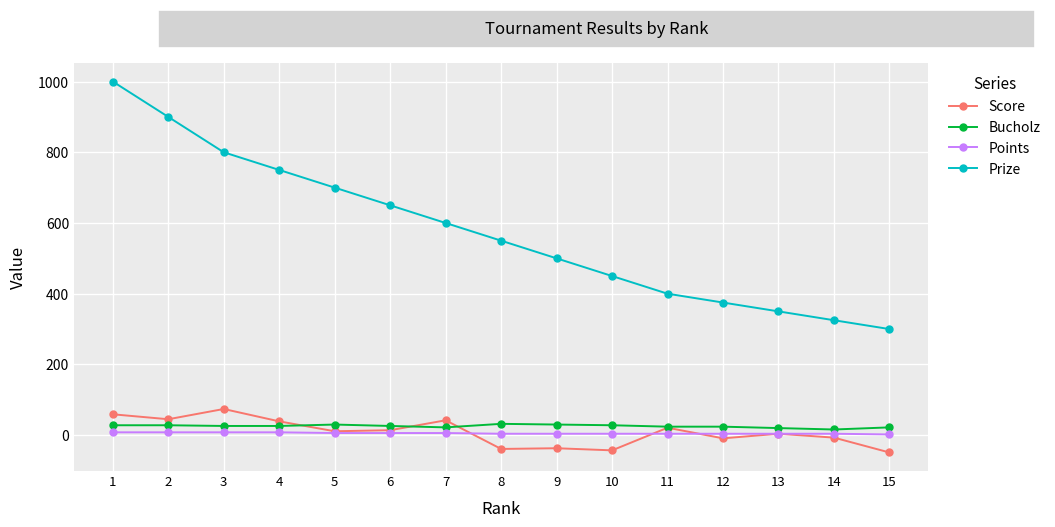

True or false: Score has more than 0 interior local peaks.

True